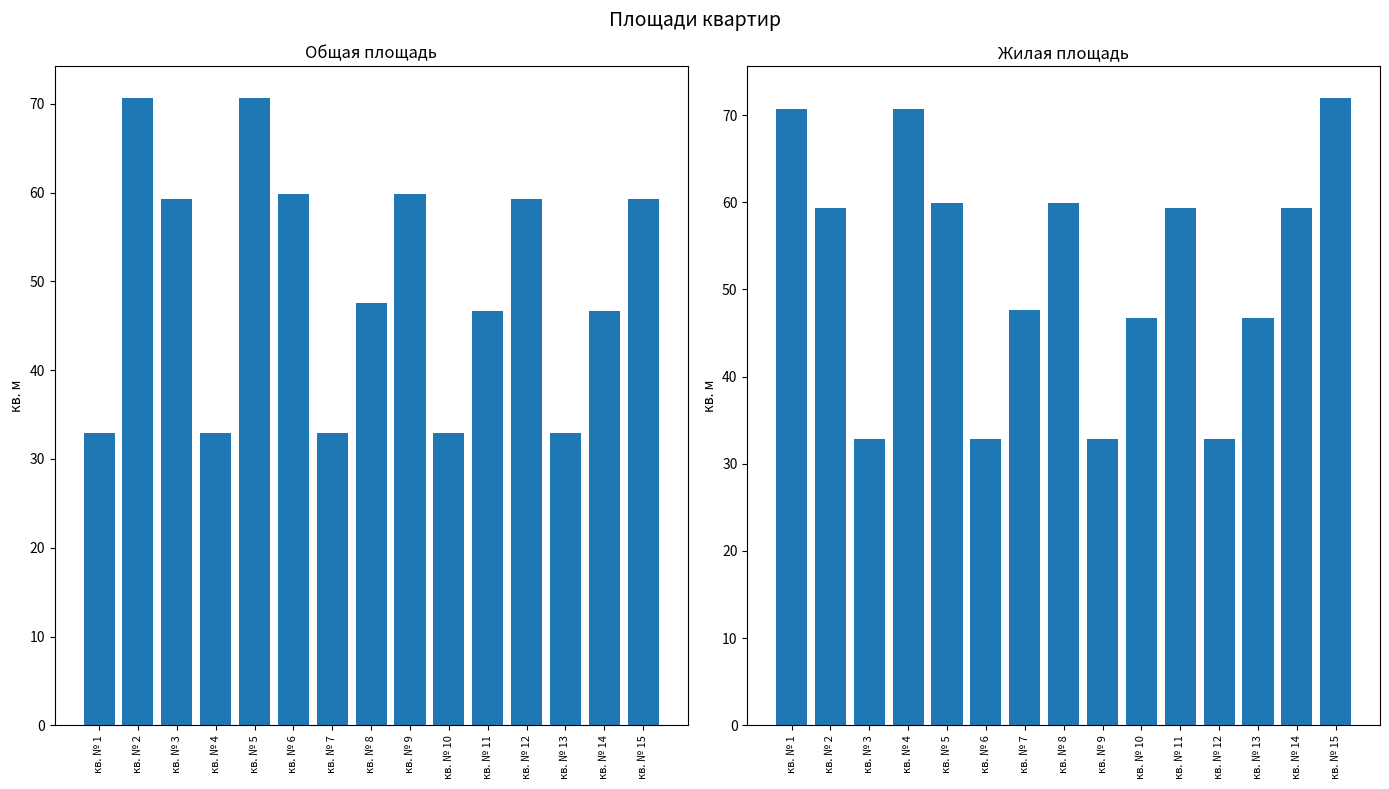

Does the chart contain stacked bars?

No